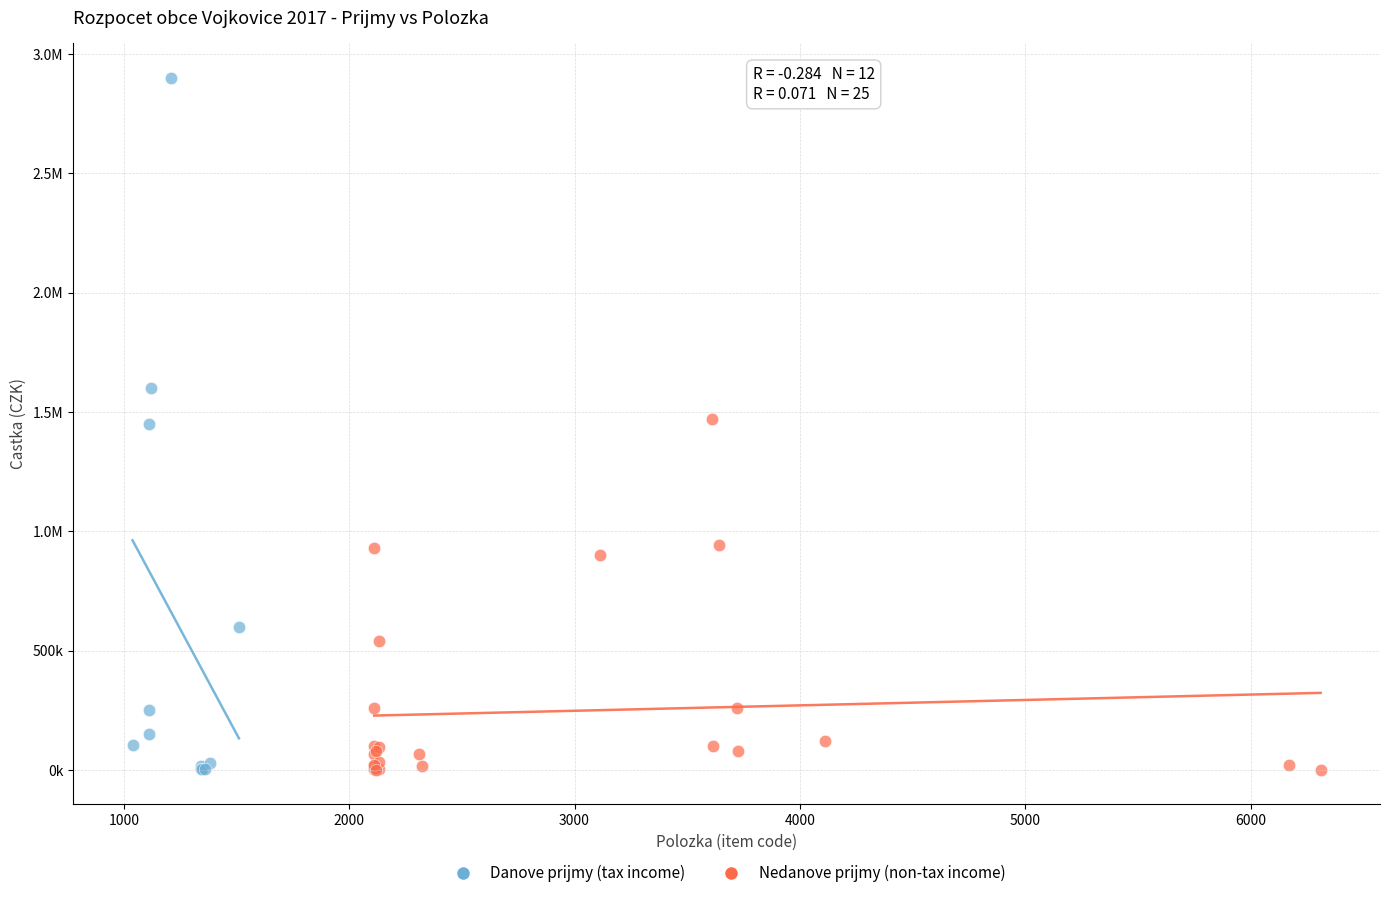

What are all the series names shown in the legend?

Danove prijmy (tax income), Nedanove prijmy (non-tax income)